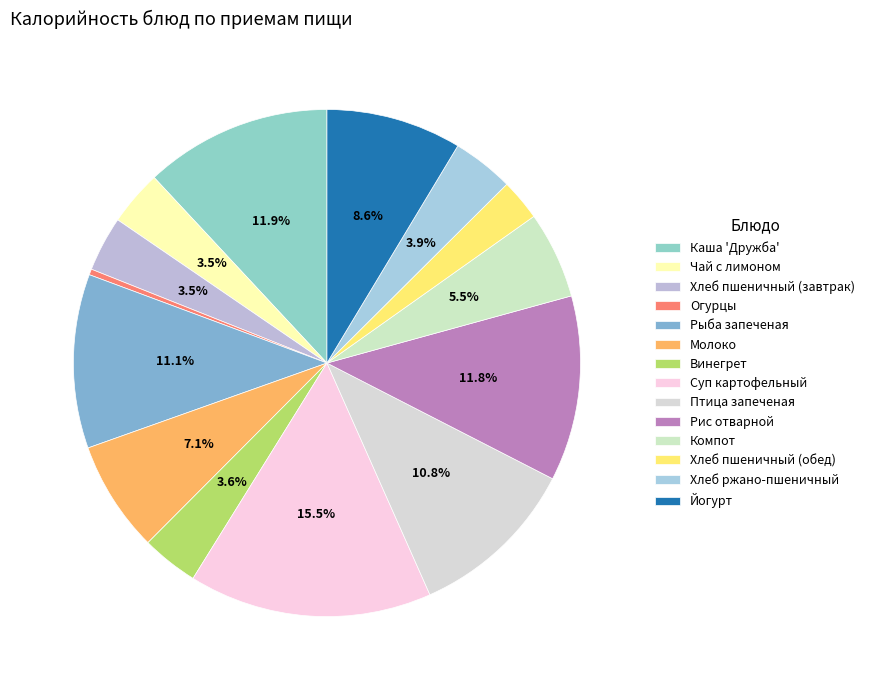

Does Хлеб пшеничный (завтрак) represent more than half of the total?

No